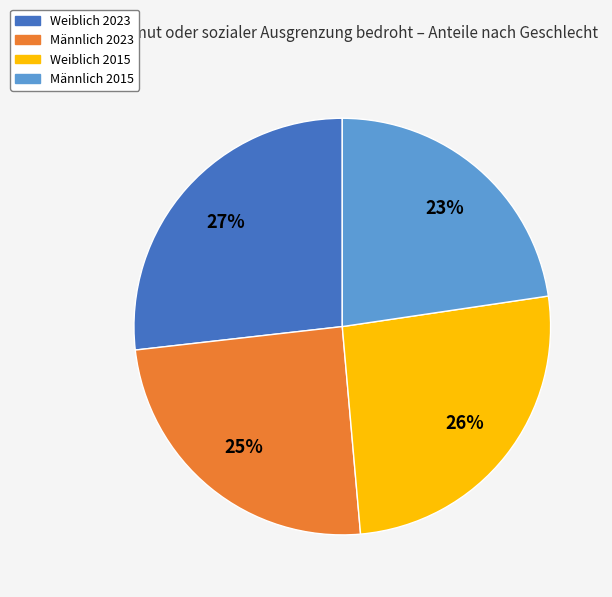

Count the number of slices in the pie.

4